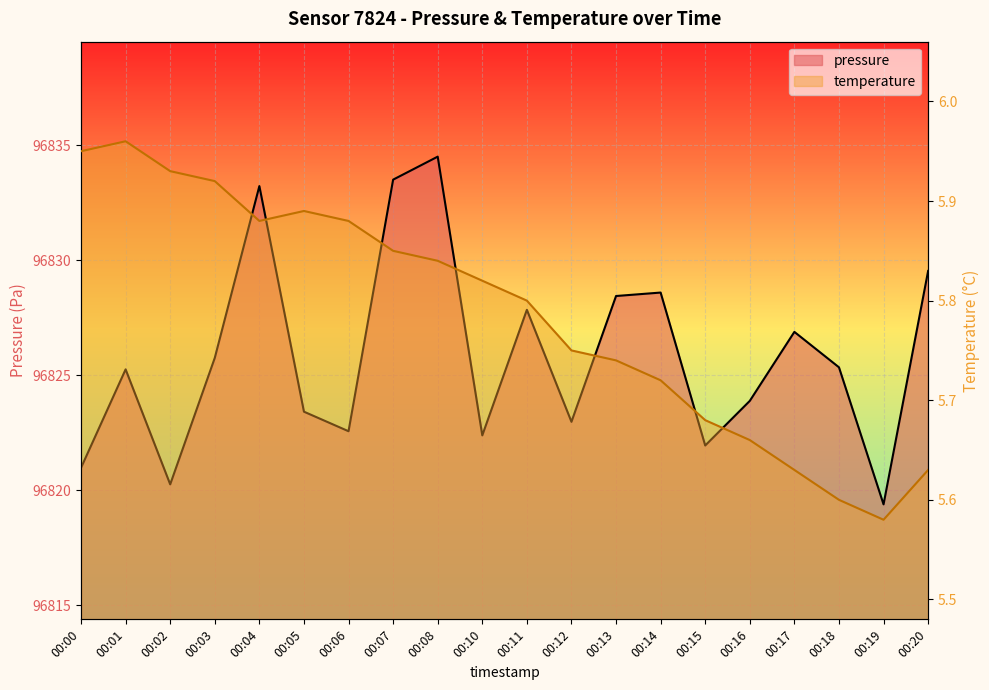

Is it true that pressure equals 19731.3 at 00:07?

False